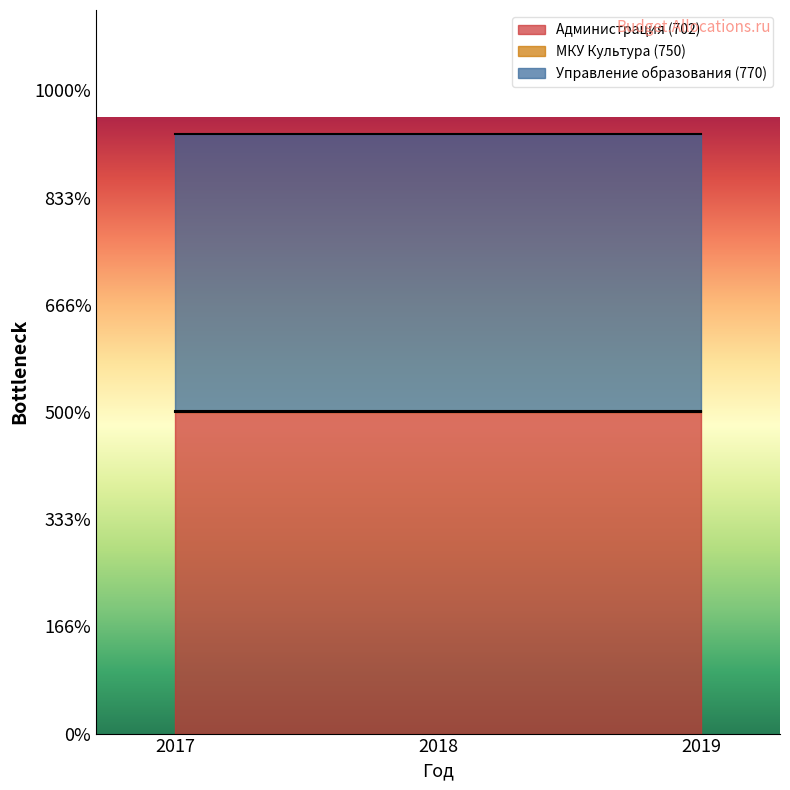

At which category does the chart reach its minimum across all series?

2017